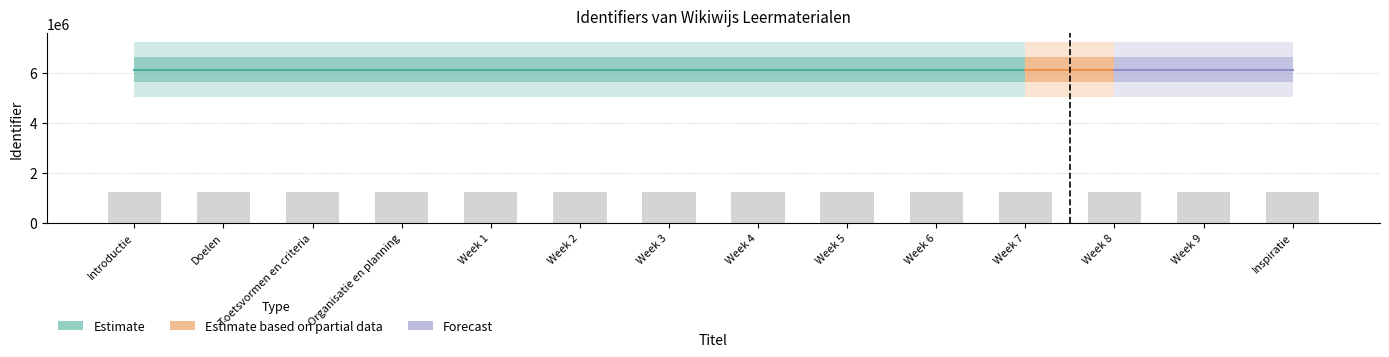

The value at Week 7 is 739464.7. True or false?

False